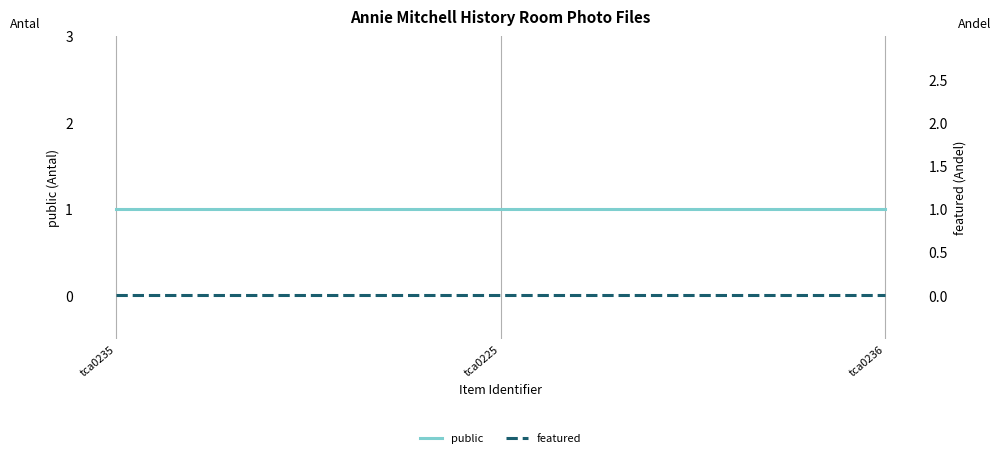

What position from the left is tca0225?

2